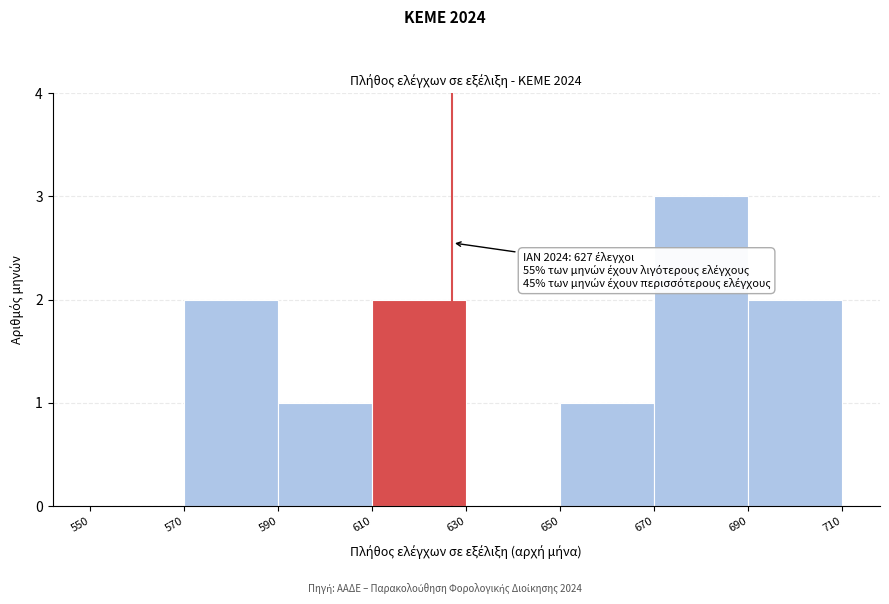

Over which range of the x-axis is the bar tallest?

670 to 690